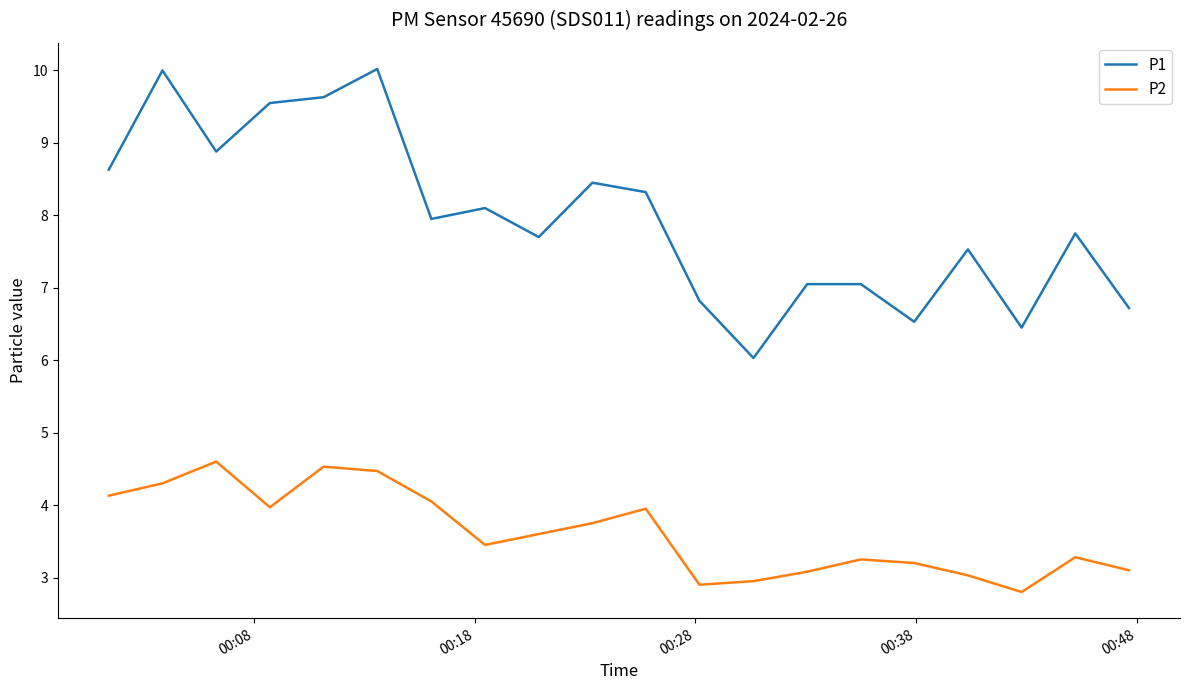

Which series has the widest spread of values?

P1